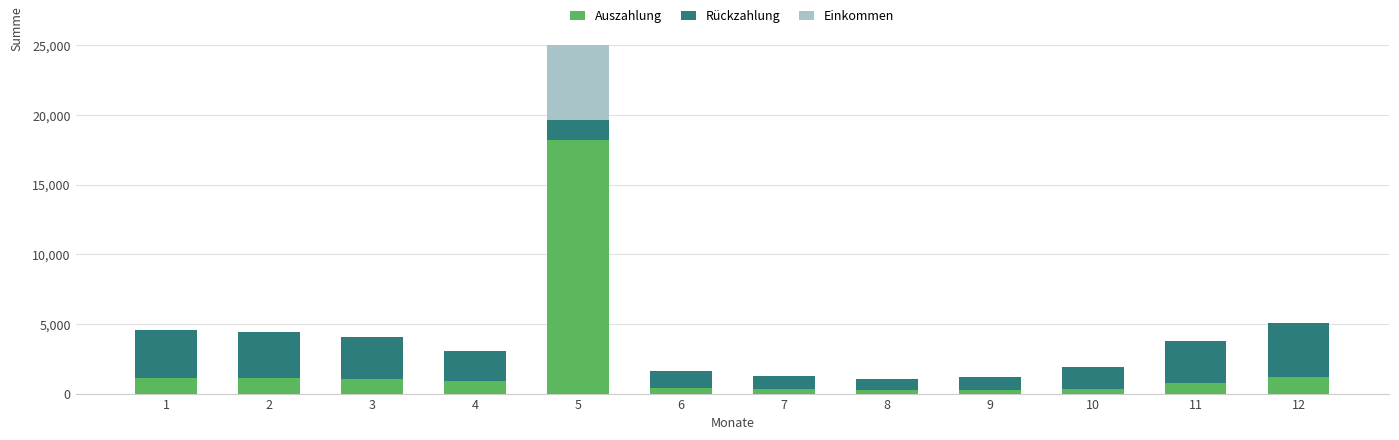

True or false: Auszahlung has a value of 0.6 at 6.

False